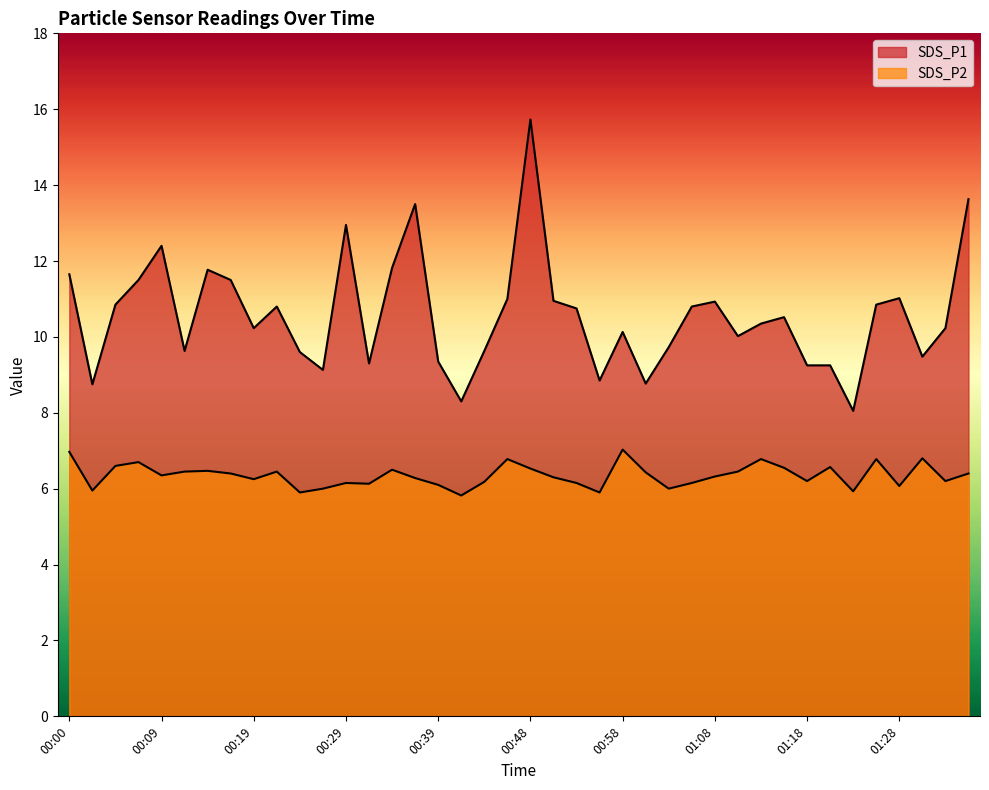

Is it true that SDS_P2 equals 11.0 at 00:36?

False